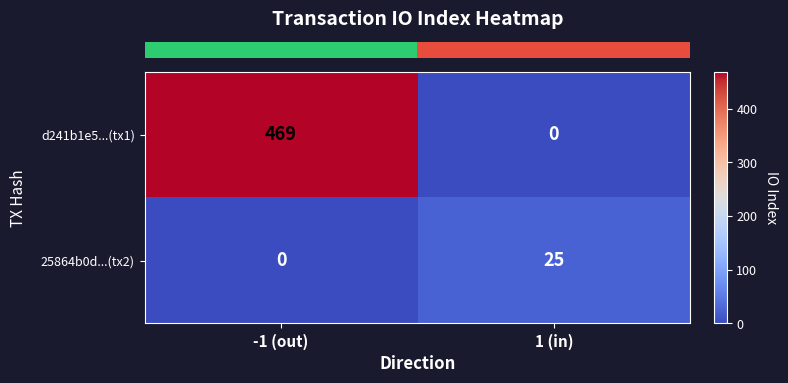

How many categories are shown in the chart?

2